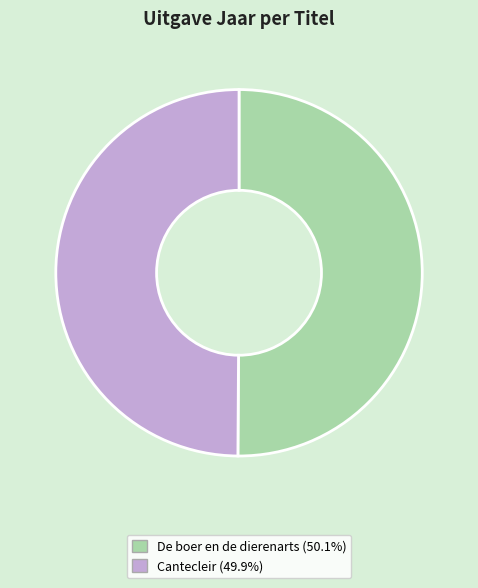

Is the sum of Cantecleir and De boer en de dierenarts greater than half?

Yes